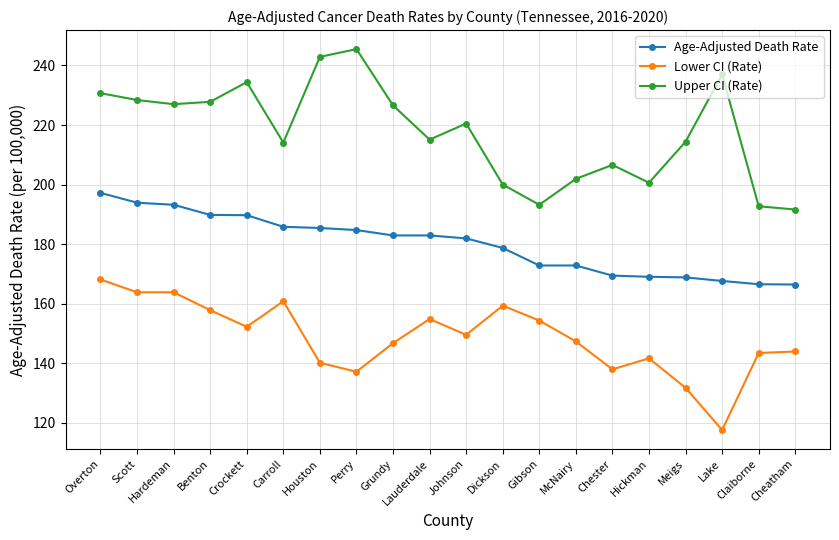

List the series in order of their peak value, lowest first.

Lower CI (Rate), Age-Adjusted Death Rate, Upper CI (Rate)